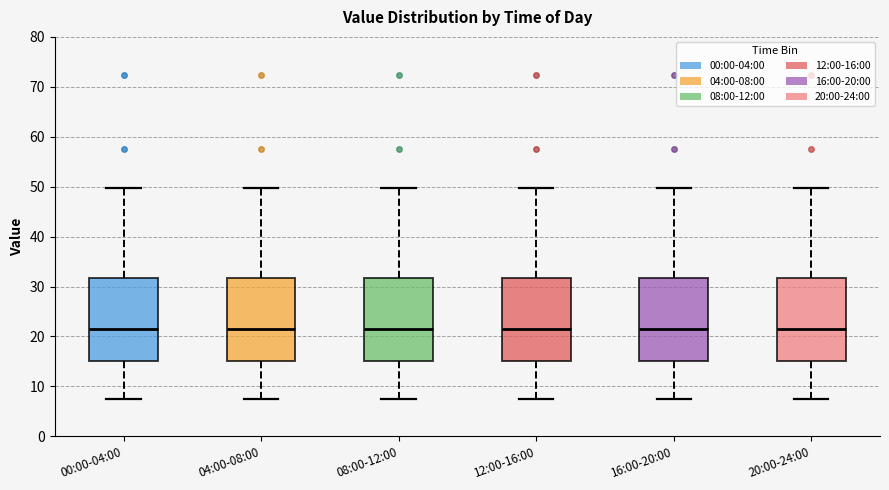

Where does the upper whisker of the box for 16:00-20:00 end on the y-axis? The values are not printed on the chart, so give them approximately, as read against the axis.

50